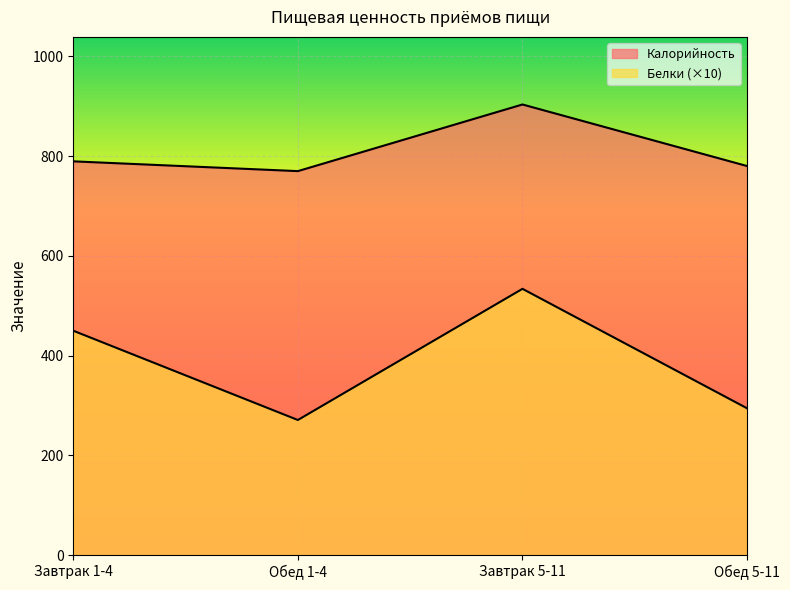

Is the value of Калорийность at Обед 5-11 greater than the value of Белки at Обед 1-4?

Yes